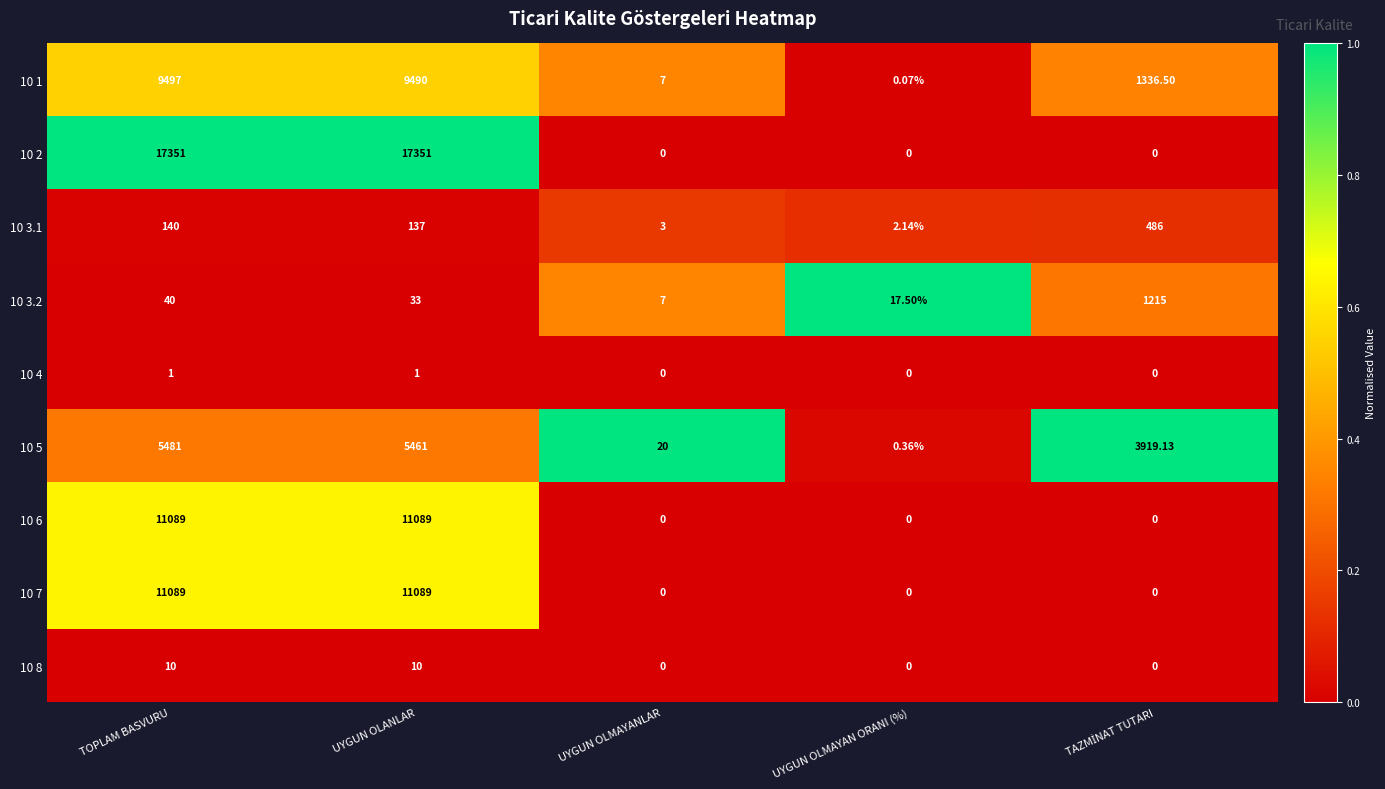

Is the value of 10 5 at UYGUN OLMAYANLAR greater than the value of 10 8 at UYGUN OLMAYANLAR?

Yes